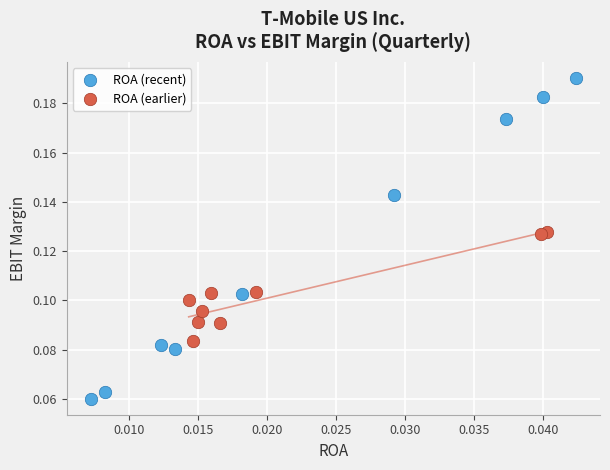

Which series reaches the maximum Y coordinate?

ROA (recent)